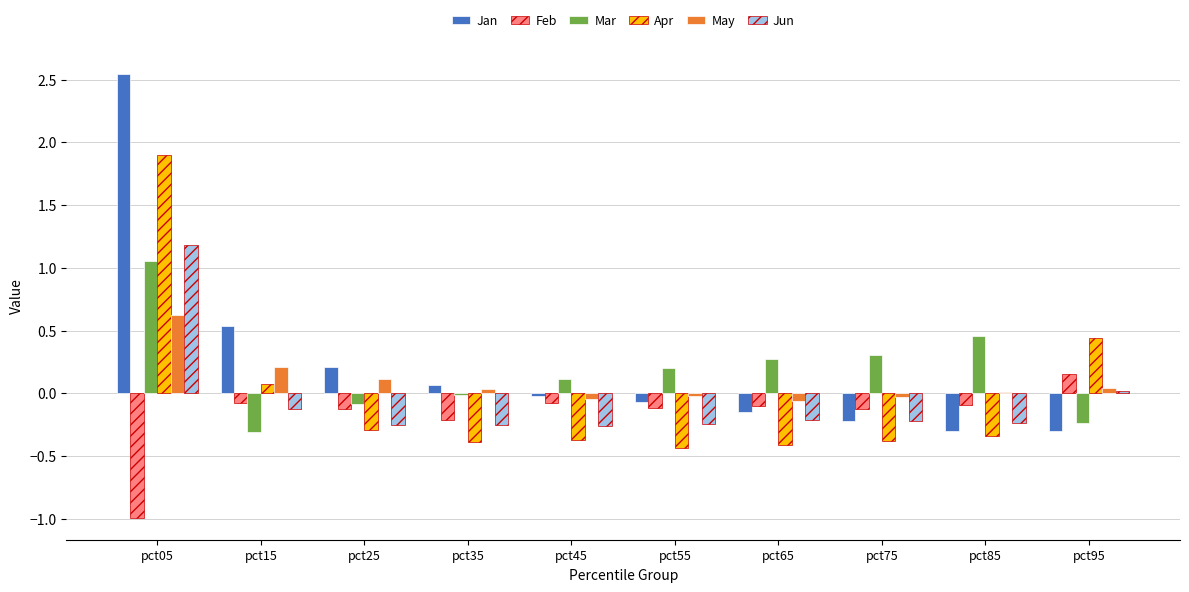

True or false: May has a value of 0.1 at pct25.

True